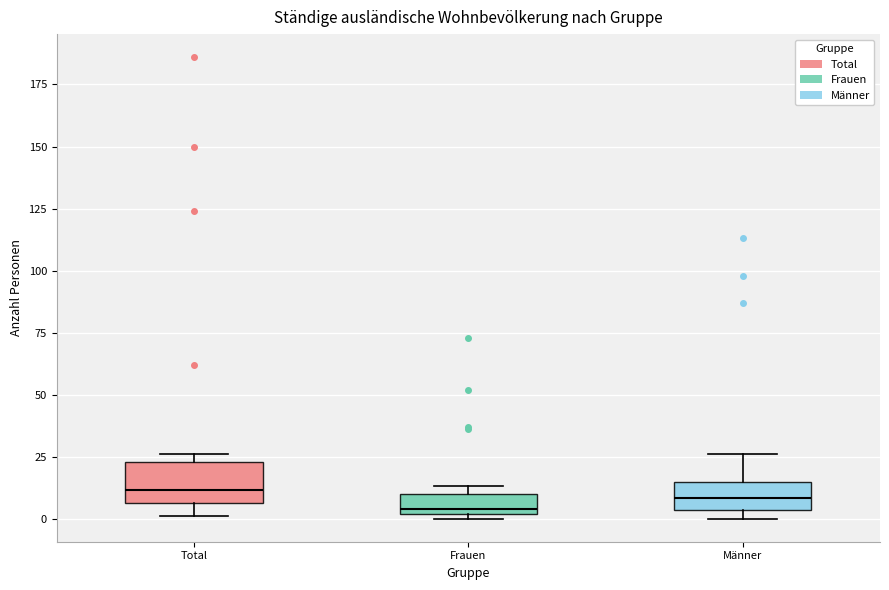

Reading left to right, read every box against the y-axis: the position of its median line, the range the box covers, and the ends of its whiskers. The values are not printed on the chart, so give them approximately, as read against the axis.

Total: median 10, box 5 to 25, whiskers 0 to 25 (just above the box's upper edge)
Frauen: median 5, box 0 to 10, whiskers 0 (just below the box's lower edge) to 15
Männer: median 10, box 5 to 15, whiskers 0 to 25